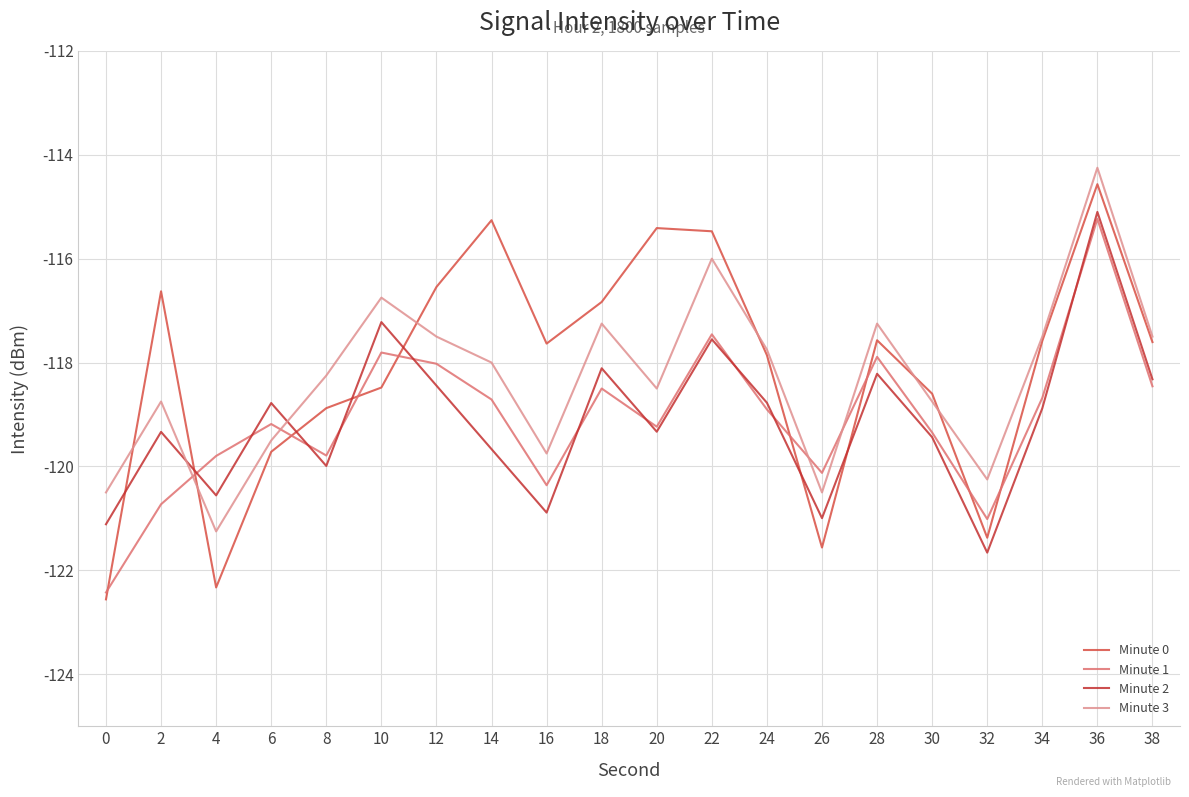

Where does the Minute 3 series first go above -118?

10